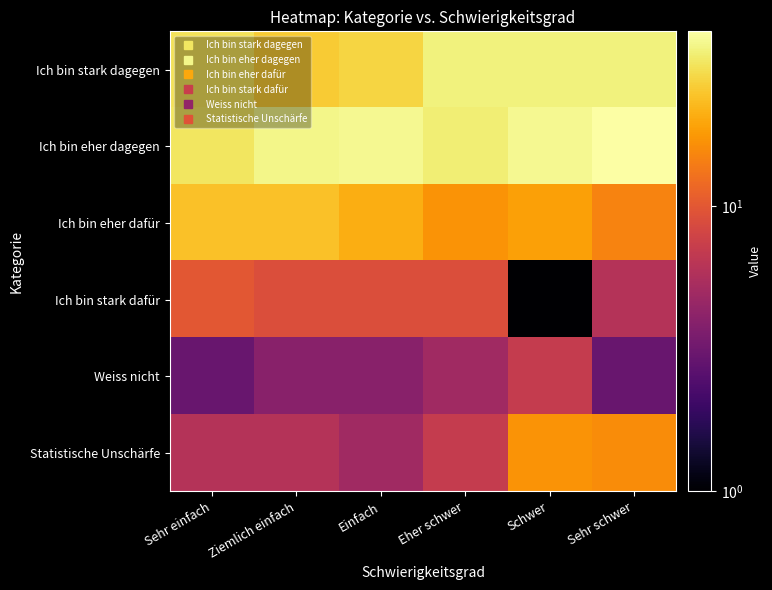

Rank the series at Sehr schwer from highest to lowest value.

Ich bin eher dagegen, Ich bin stark dagegen, Statistische Unschärfe, Ich bin eher dafür, Ich bin stark dafür, Weiss nicht